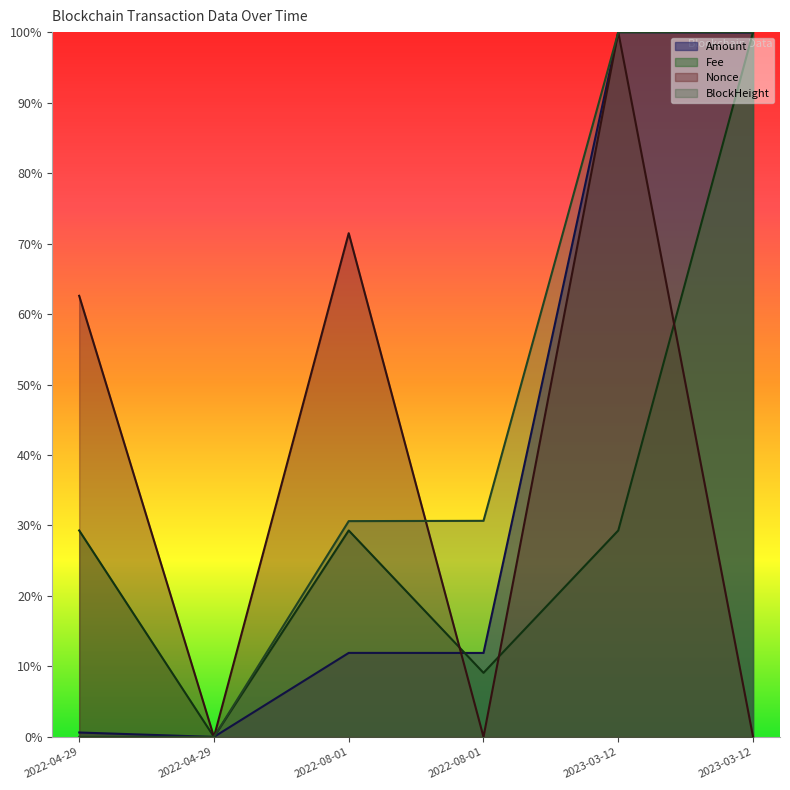

What is the value of the Fee point at the 6th from the left?

1.0